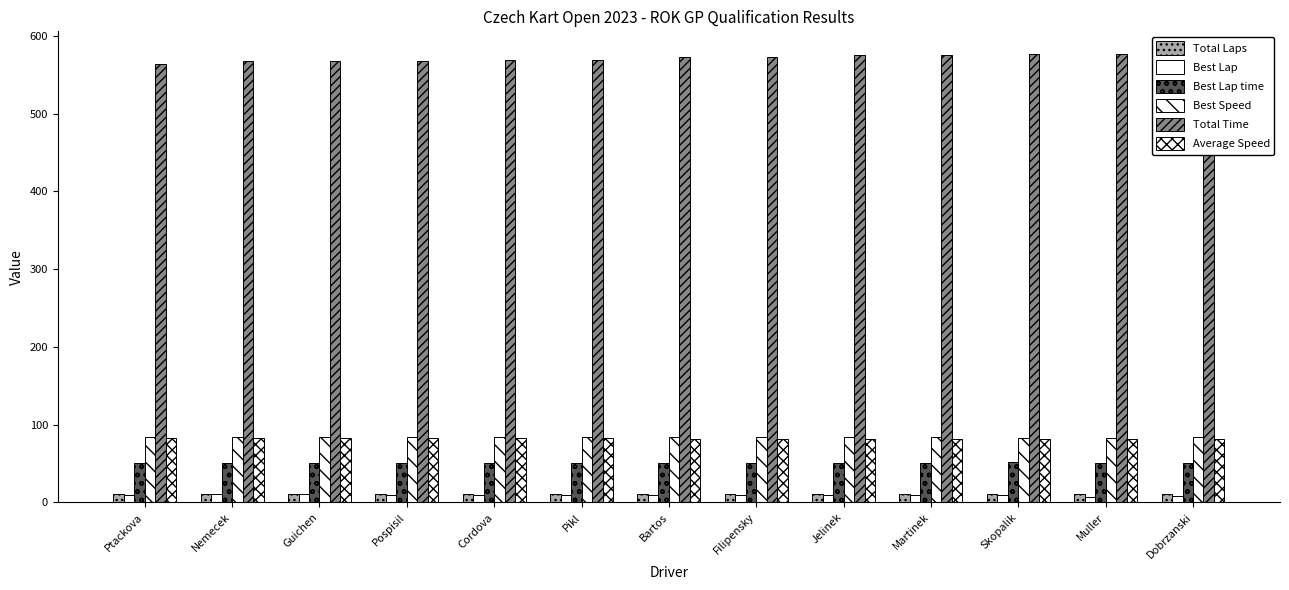

At which label does Best Lap first exceed 10?

Nemecek